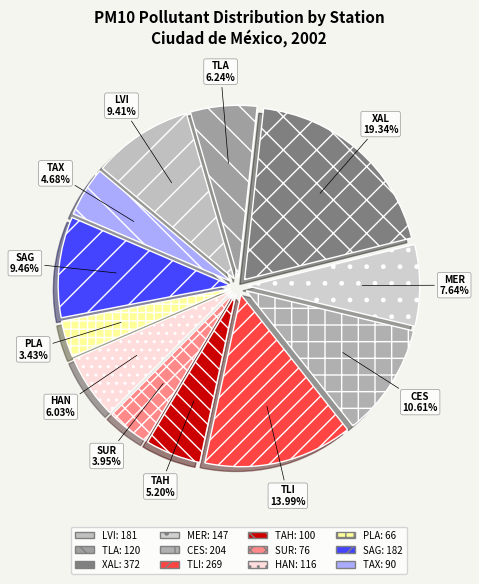

Which slice is the largest?

XAL